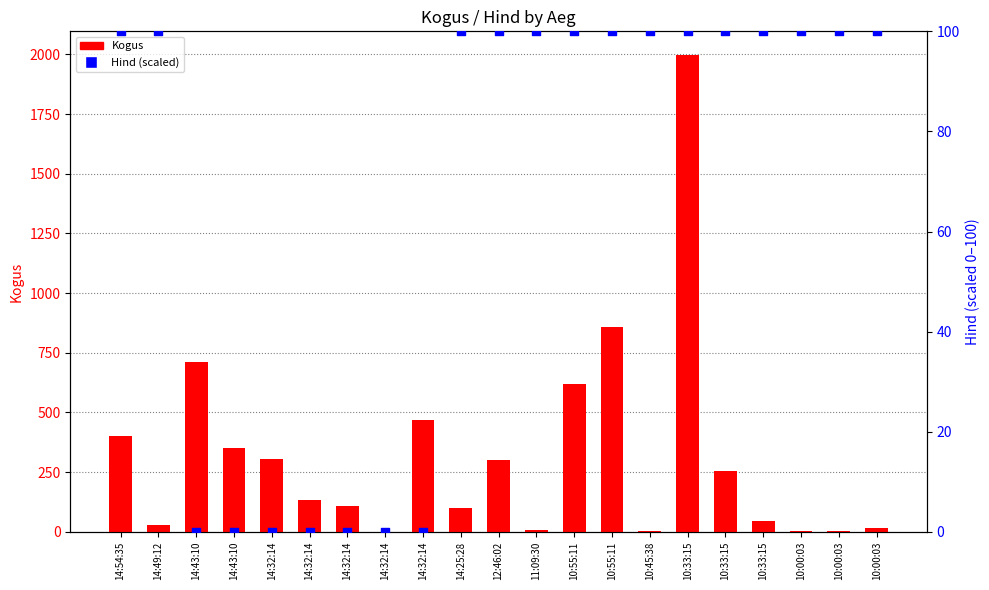

What is the total value across all series at 10:00:03?

105